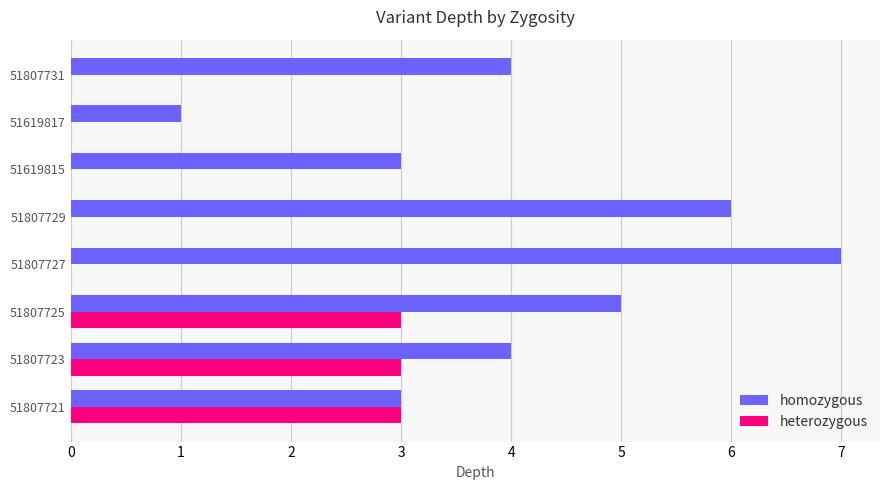

Read the homozygous value at 51619815.

3